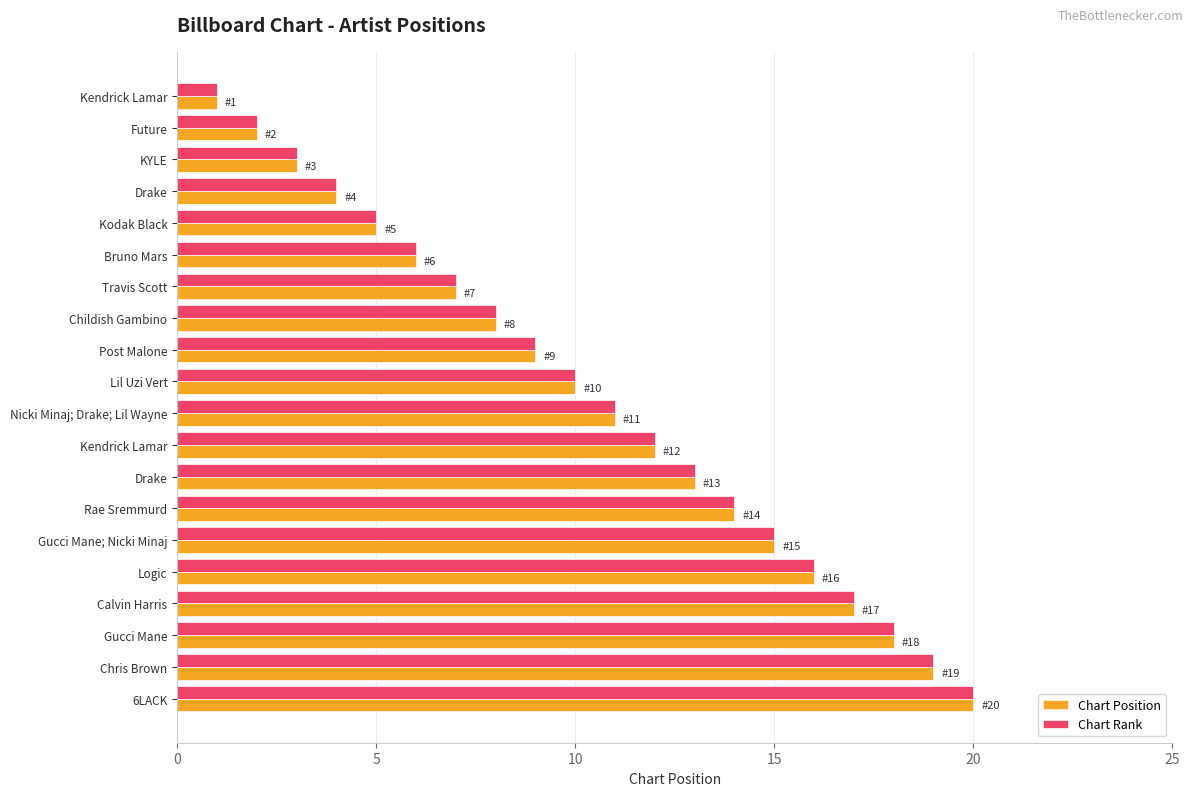

What is the average value of the Chart Rank series?

10